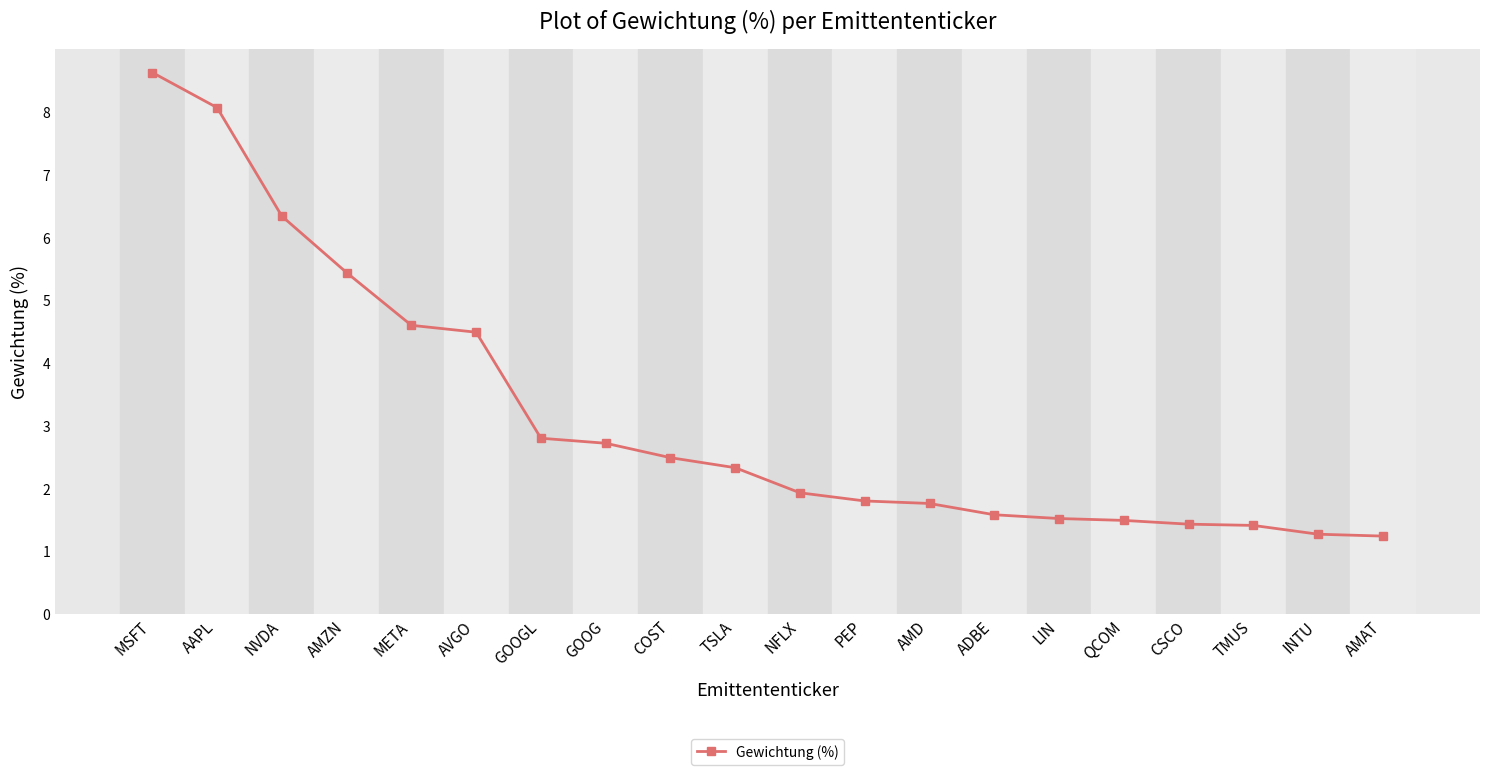

What is the minimum value shown in the chart?

1.2